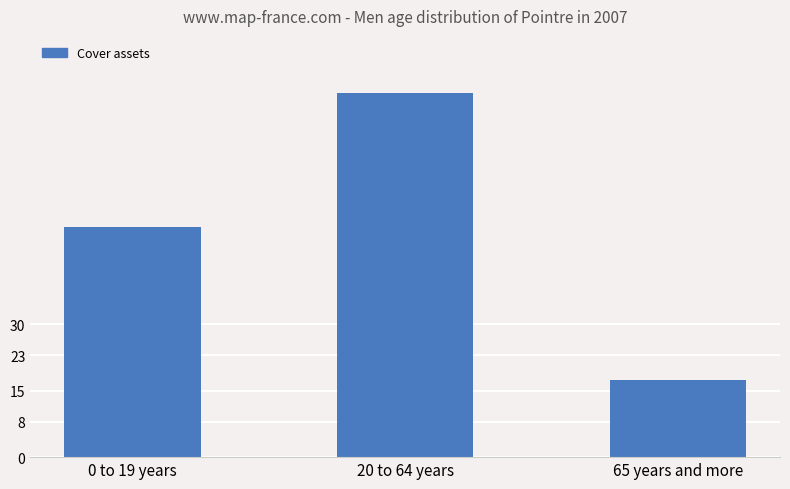

The chart shows a value of 136.2 at 20 to 64 years. True or false?

False